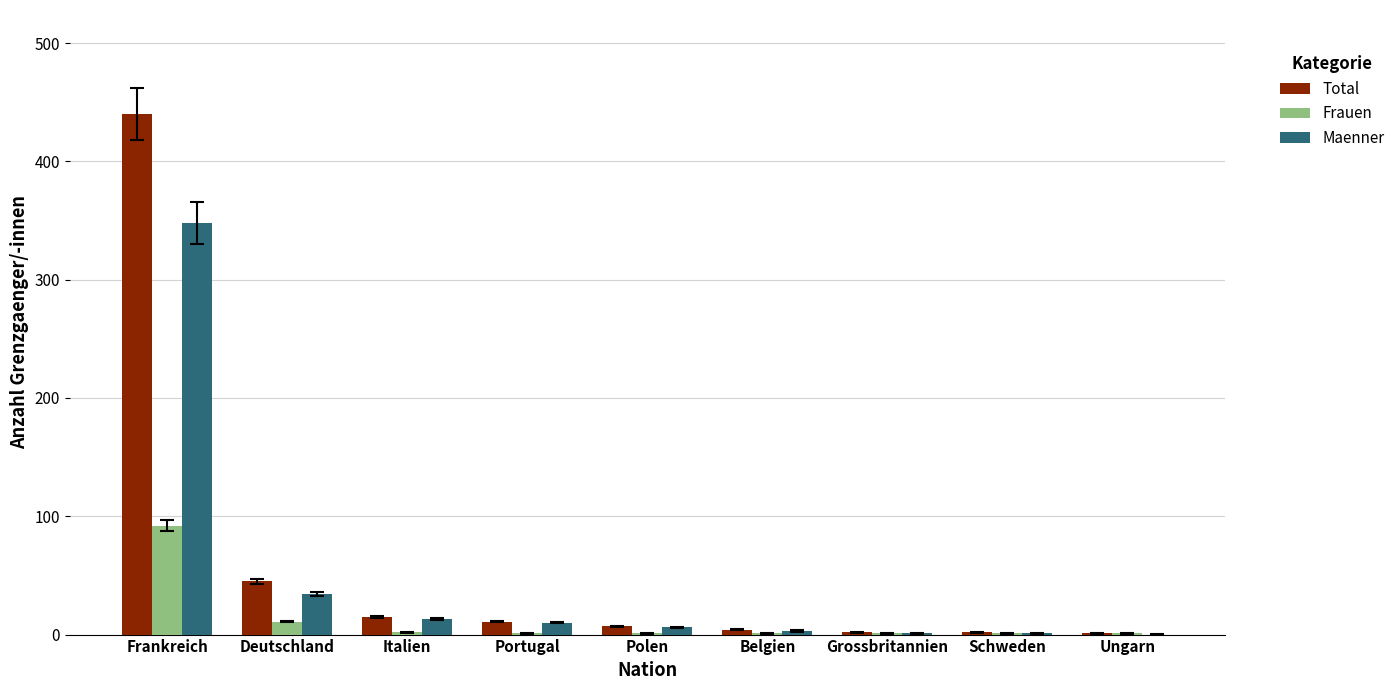

Which series has the largest total across all categories?

Total